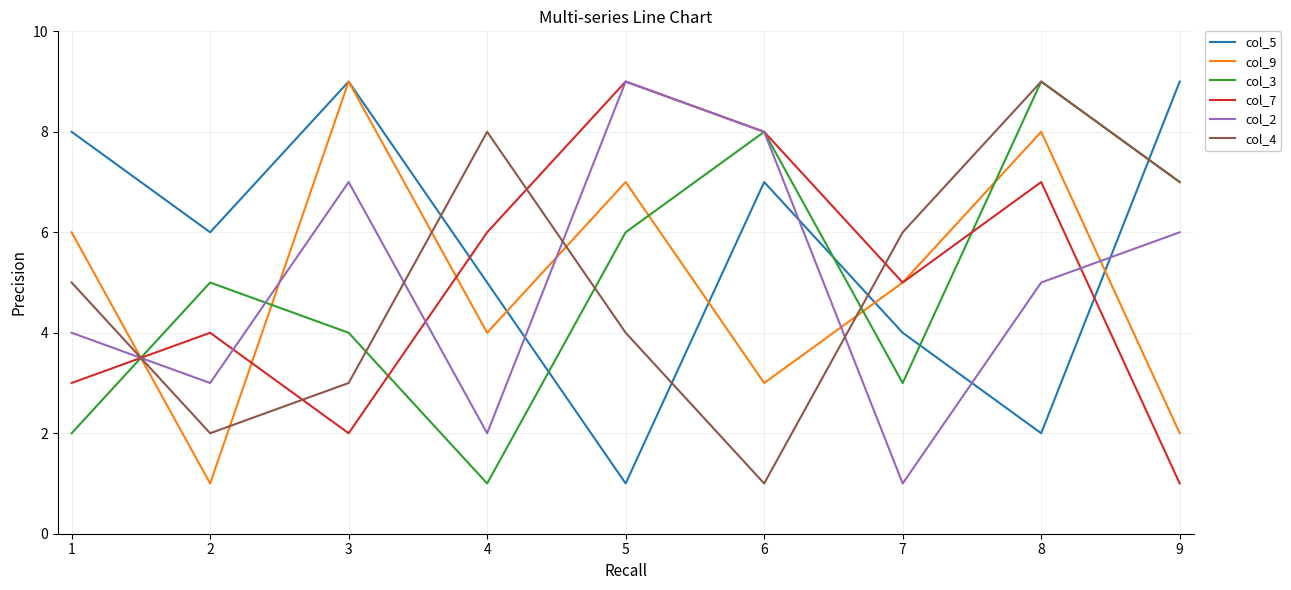

Reading right to left, what are all the values shown in this chart?

col_5: 9	2	4	7	1	5	9	6	8
col_9: 2	8	5	3	7	4	9	1	6
col_3: 7	9	3	8	6	1	4	5	2
col_7: 1	7	5	8	9	6	2	4	3
col_2: 6	5	1	8	9	2	7	3	4
col_4: 7	9	6	1	4	8	3	2	5